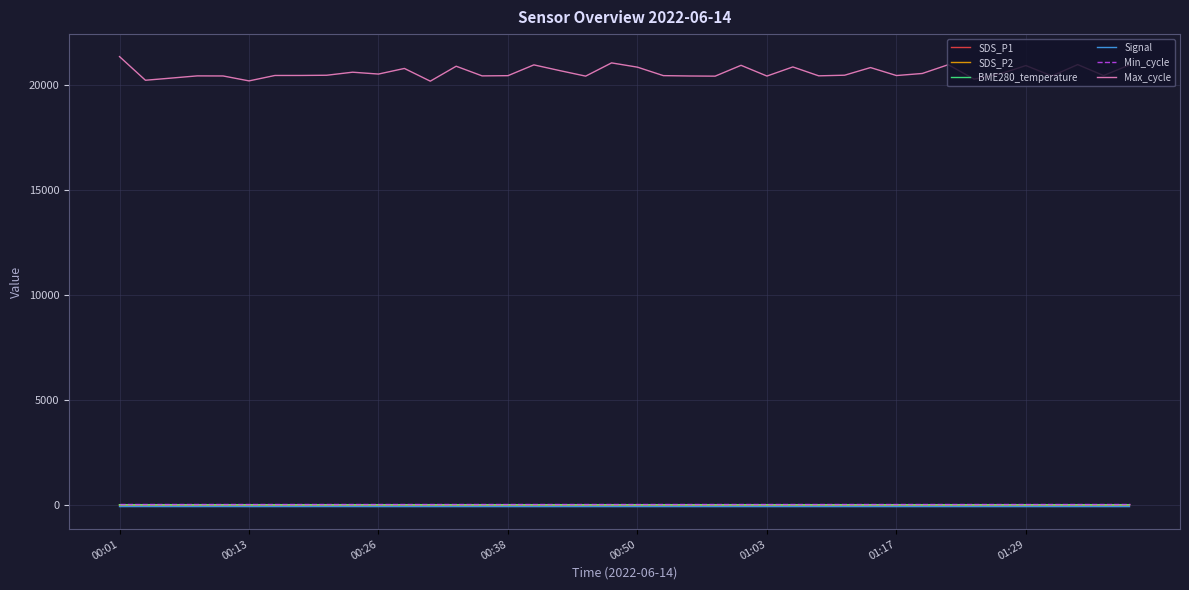

Which series has the largest total across all categories?

Max_cycle